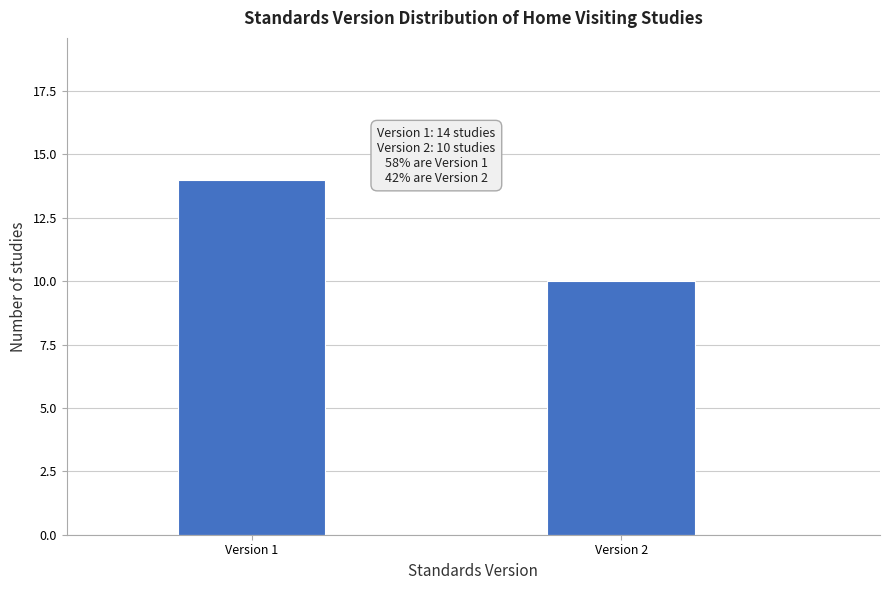

Reading left to right, list all the values displayed in this chart.

Version 1=14	Version 2=10